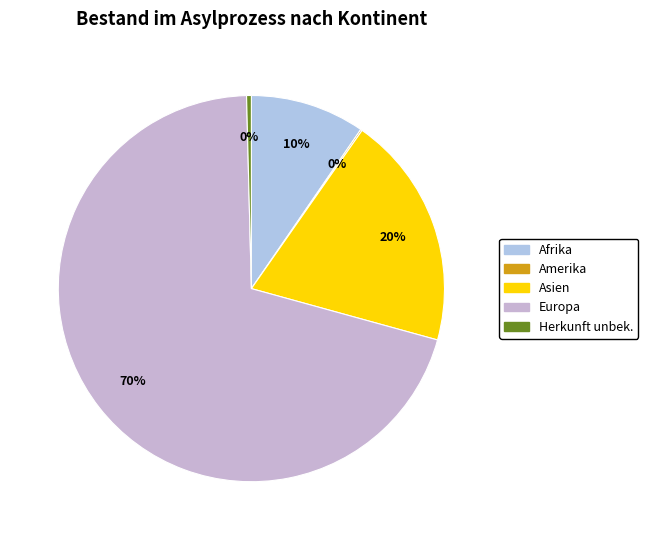

To the nearest percent, what is the combined percentage of Amerika and Europa?

70%